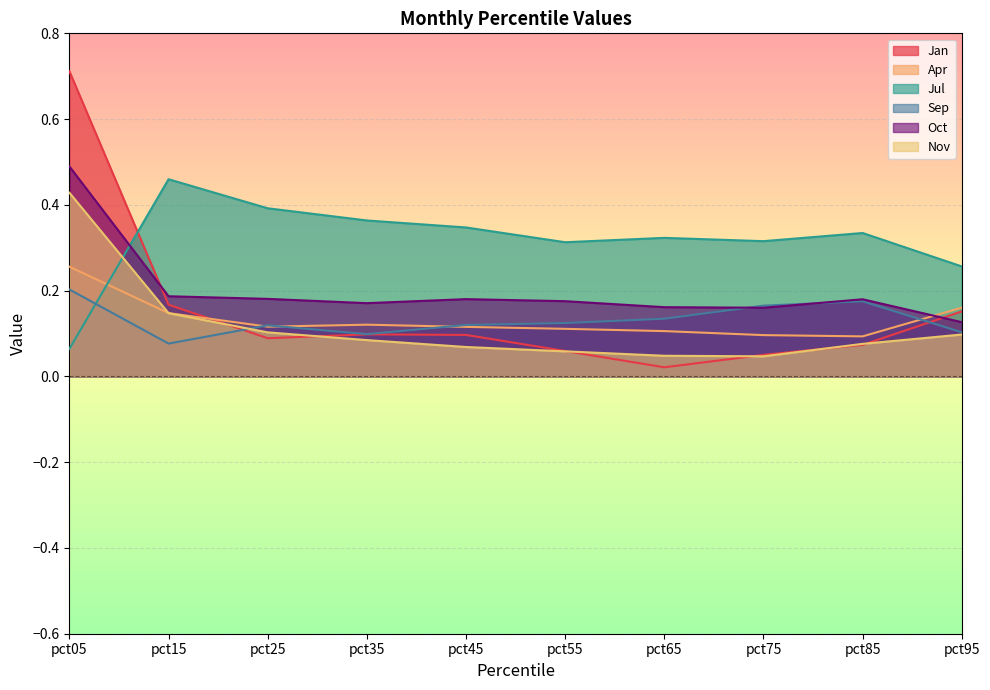

Reading right to left, list all the values displayed in this chart.

Jan: 0.2	0.1	0.1	0.0	0.1	0.1	0.1	0.1	0.2	0.7
Apr: 0.2	0.1	0.1	0.1	0.1	0.1	0.1	0.1	0.1	0.3
Jul: 0.3	0.3	0.3	0.3	0.3	0.3	0.4	0.4	0.5	0.1
Sep: 0.1	0.2	0.2	0.1	0.1	0.1	0.1	0.1	0.1	0.2
Oct: 0.1	0.2	0.2	0.2	0.2	0.2	0.2	0.2	0.2	0.5
Nov: 0.1	0.1	0.0	0.0	0.1	0.1	0.1	0.1	0.1	0.4